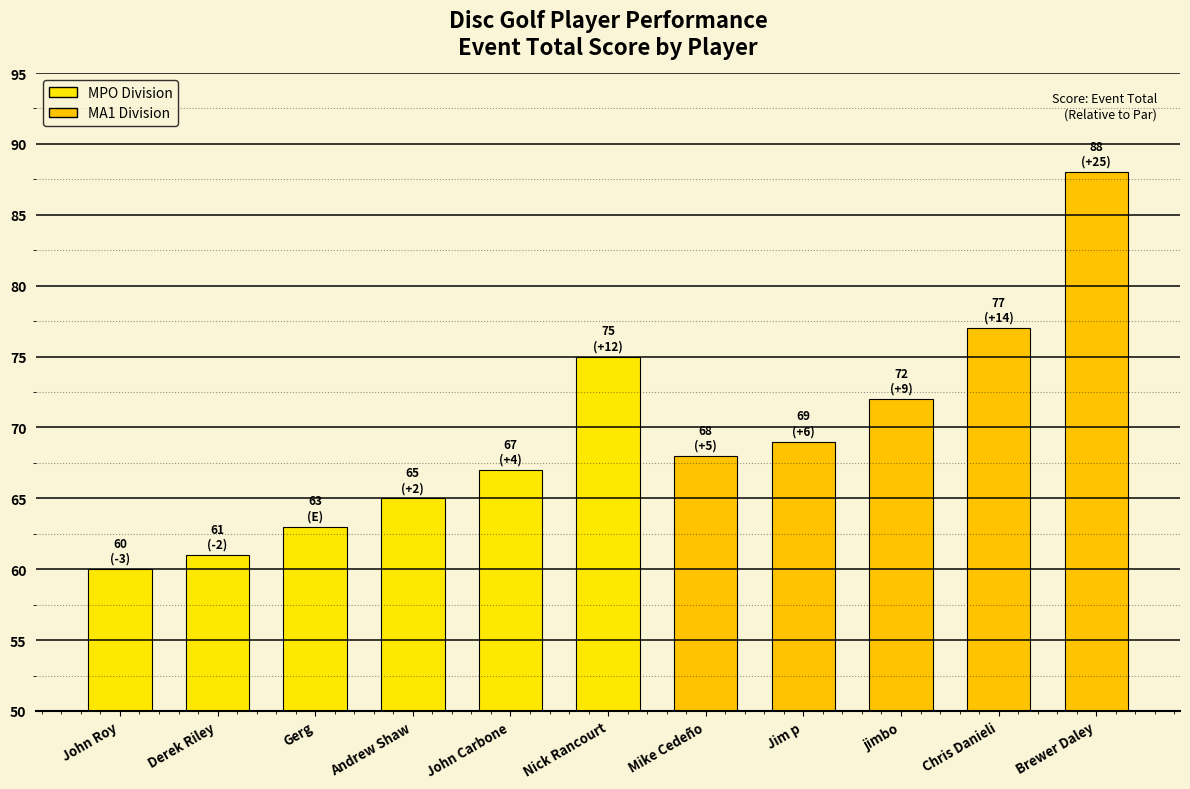

Reading left to right, what are all the values shown in this chart?

John Roy=60	Derek Riley=61	Gerg=63	Andrew Shaw=65	John Carbone=67	Nick Rancourt=75	Mike Cedeño=68	Jim p=69	jimbo=72	Chris Danieli=77	Brewer Daley=88